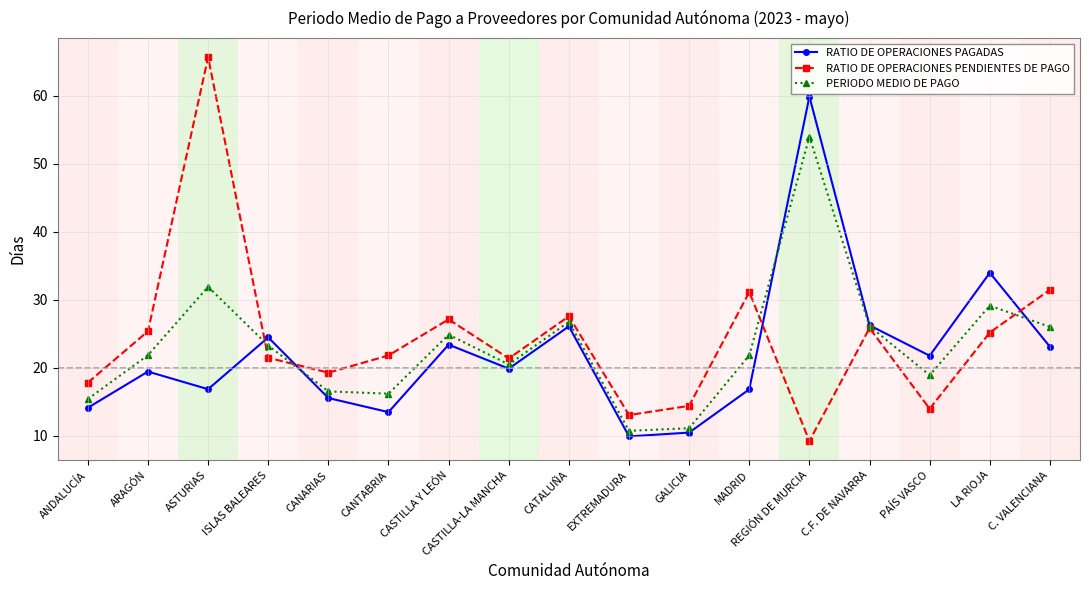

Where is the first local maximum for RATIO DE OPERACIONES PENDIENTES DE PAGO?

ASTURIAS